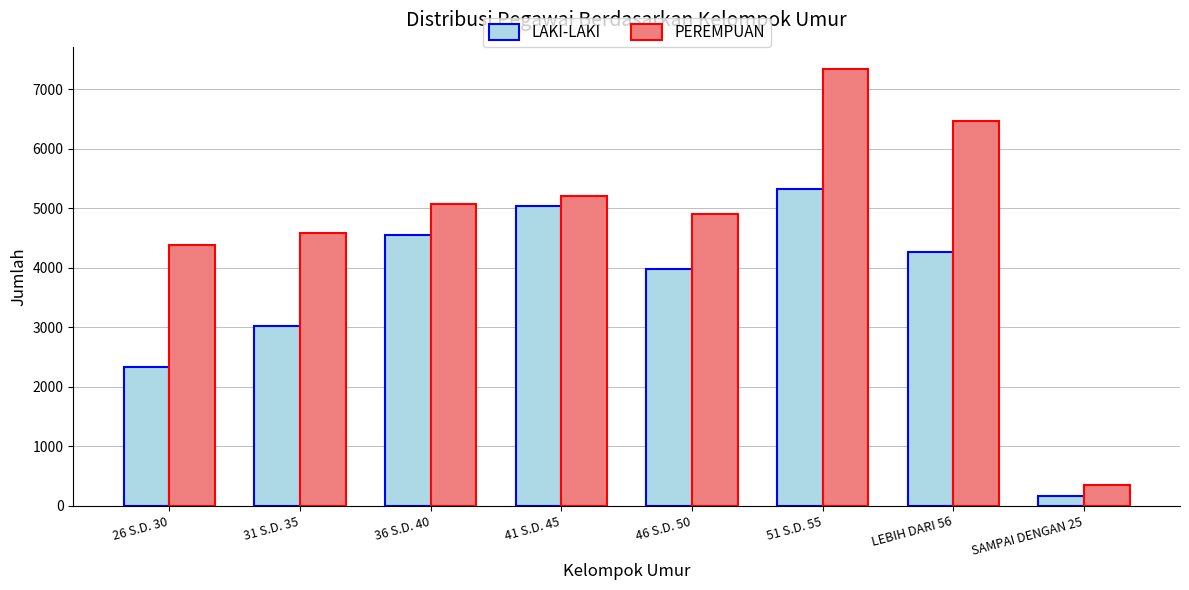

Is the value of LAKI-LAKI at LEBIH DARI 56 greater than the value of PEREMPUAN at 46 S.D. 50?

No